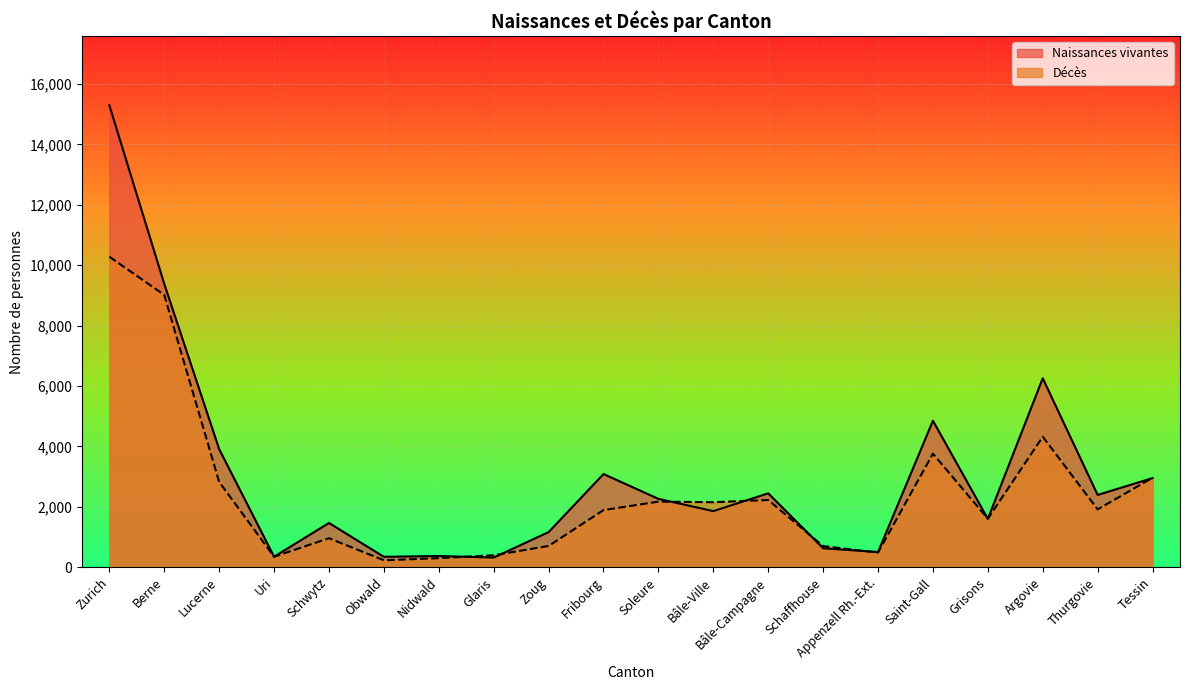

What is the smallest value displayed?

232